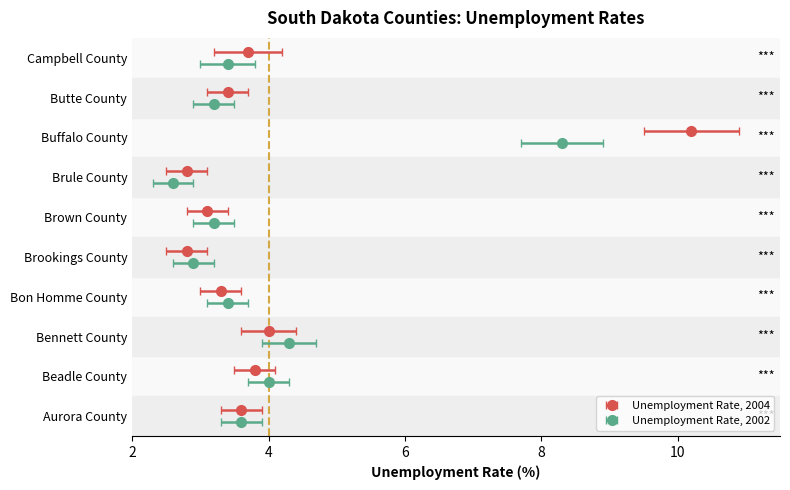

At which category is the sum across all series the highest?

Buffalo County